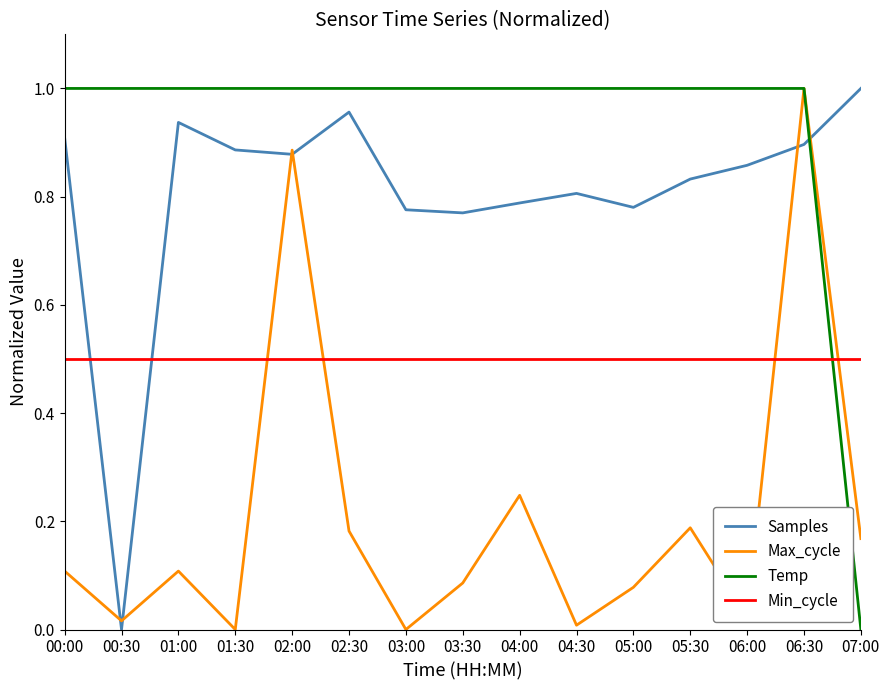

Is the value of Min_cycle at 04:30 greater than the value of Temp at 04:00?

No